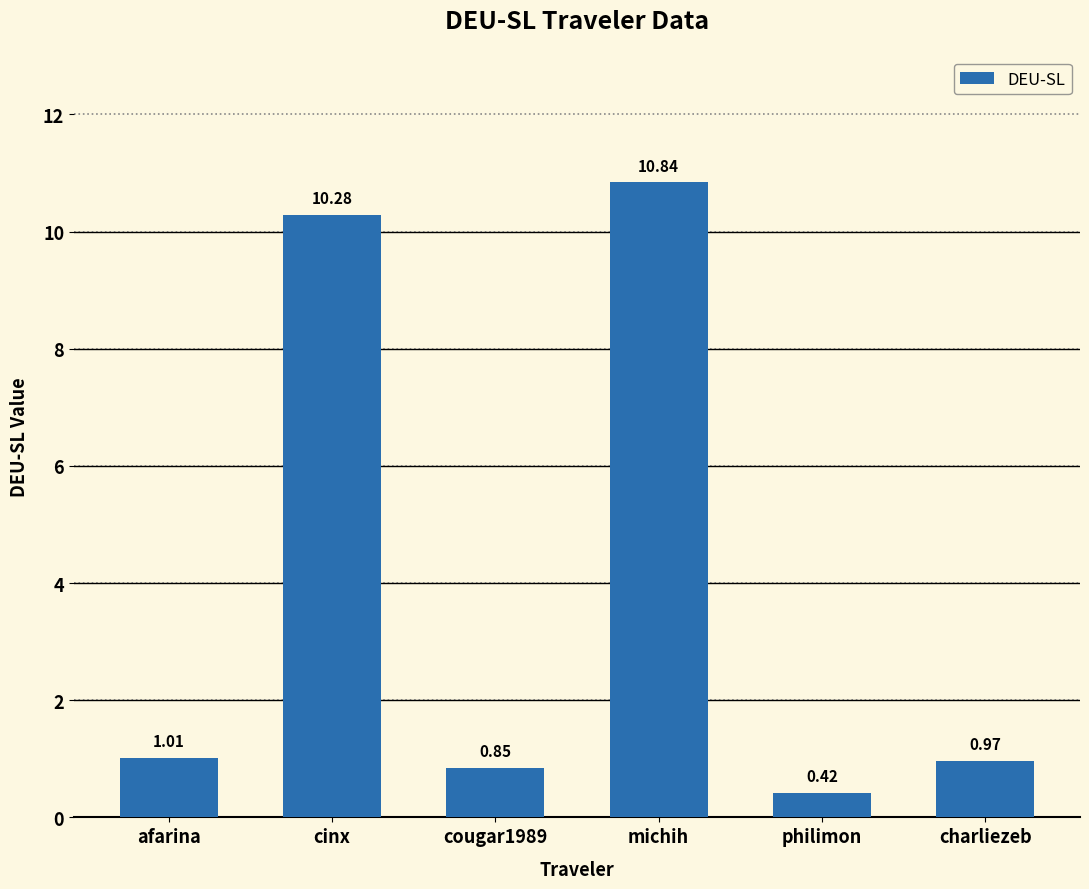

Count the number of data series in this chart.

1